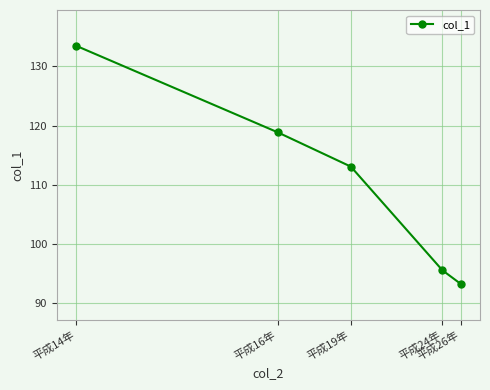

List the labels in order of value, smallest first.

平成26年, 平成24年, 平成19年, 平成16年, 平成14年